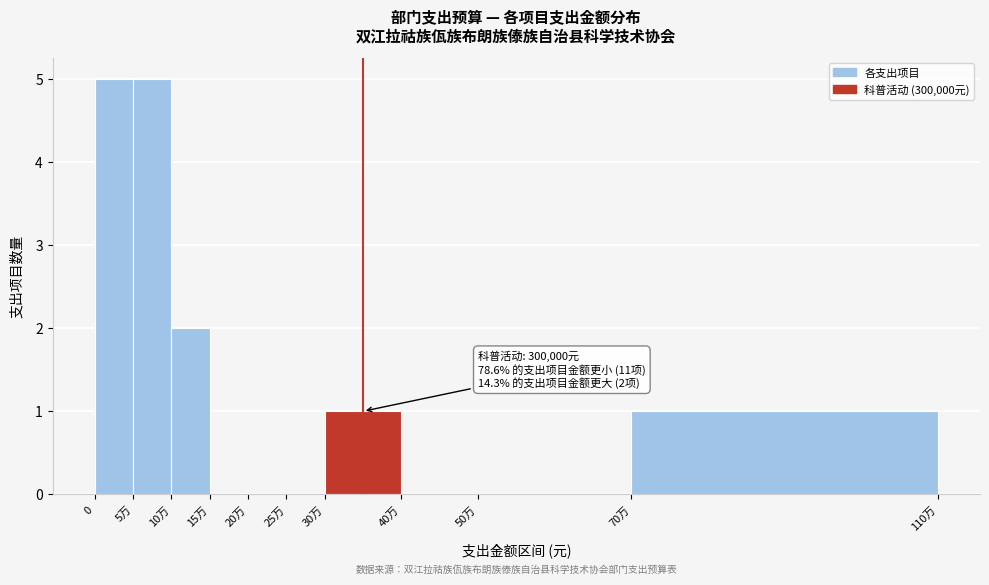

Reading left to right, extract all data points from this chart.

0=5	5万=5	10万=2	15万=0	20万=0	25万=0	30万=1	40万=0	50万=0	70万=1